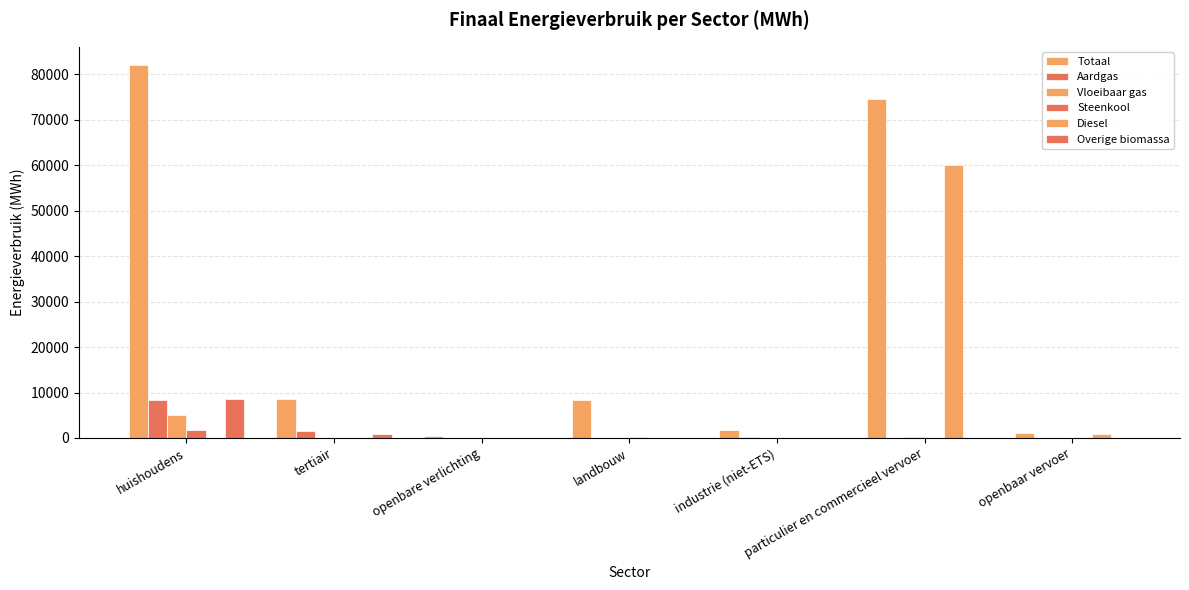

Are the bars horizontal?

No